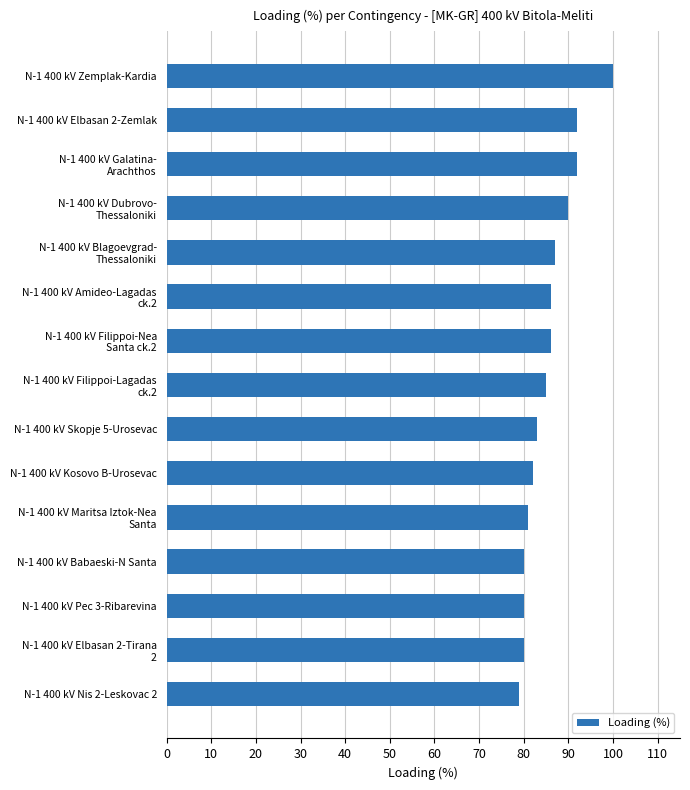

What is the sum of all values?

1283